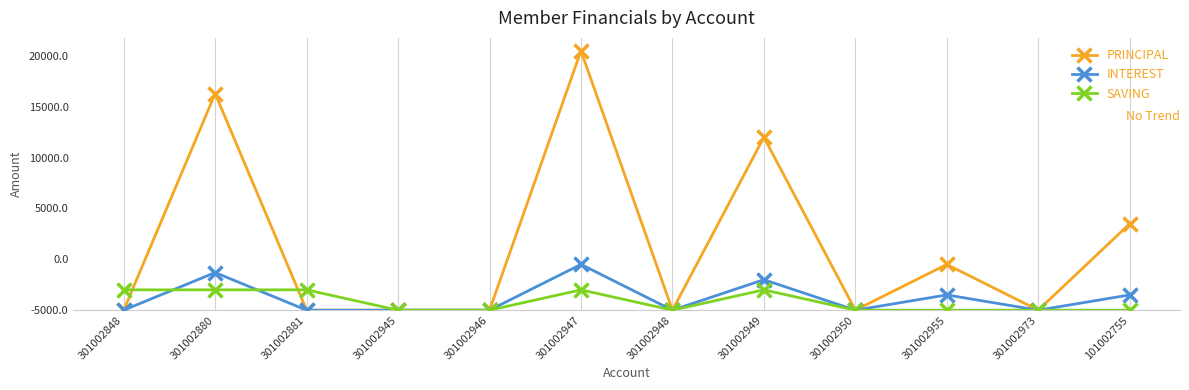

Which series has the largest total across all categories?

PRINCIPAL